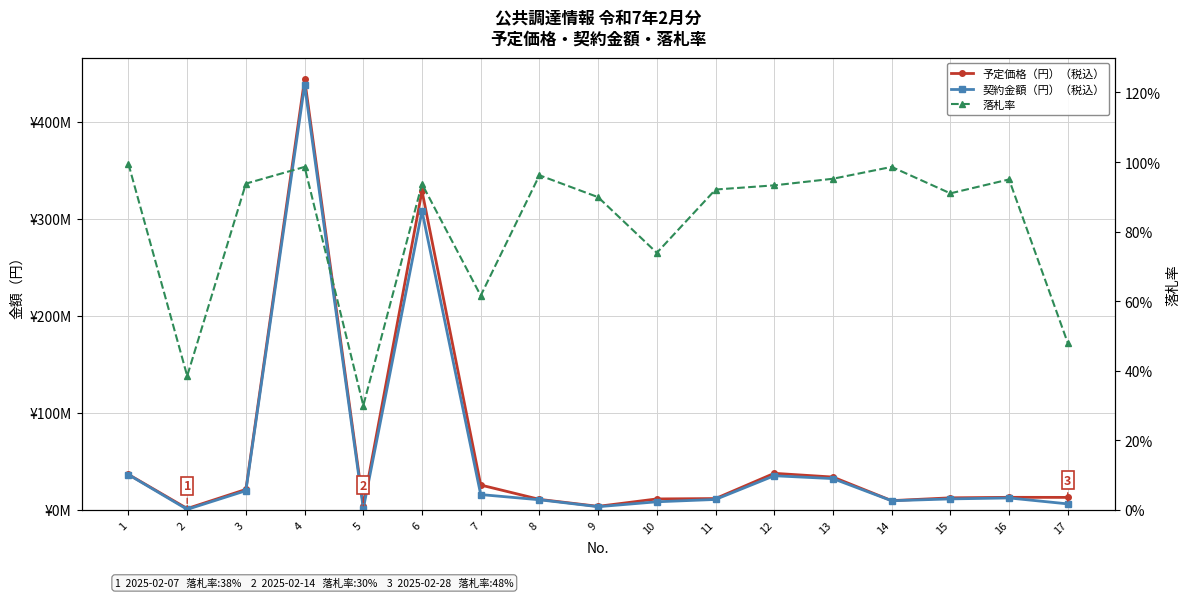

What is the sum of all 契約金額（円）（税込） values?

959164100.0